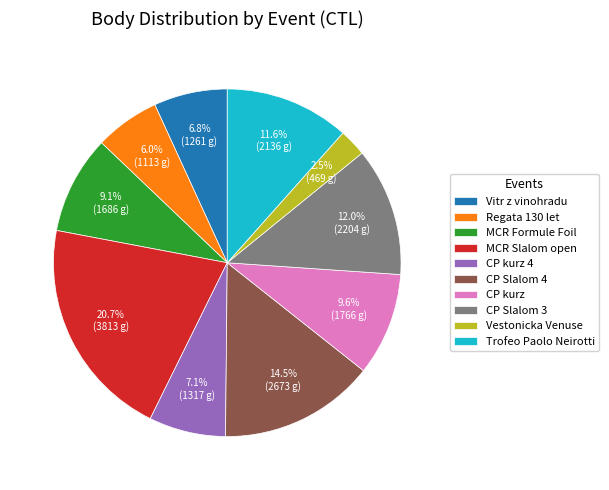

Which has a higher value, Vestonicka Venuse or MCR Slalom open?

MCR Slalom open